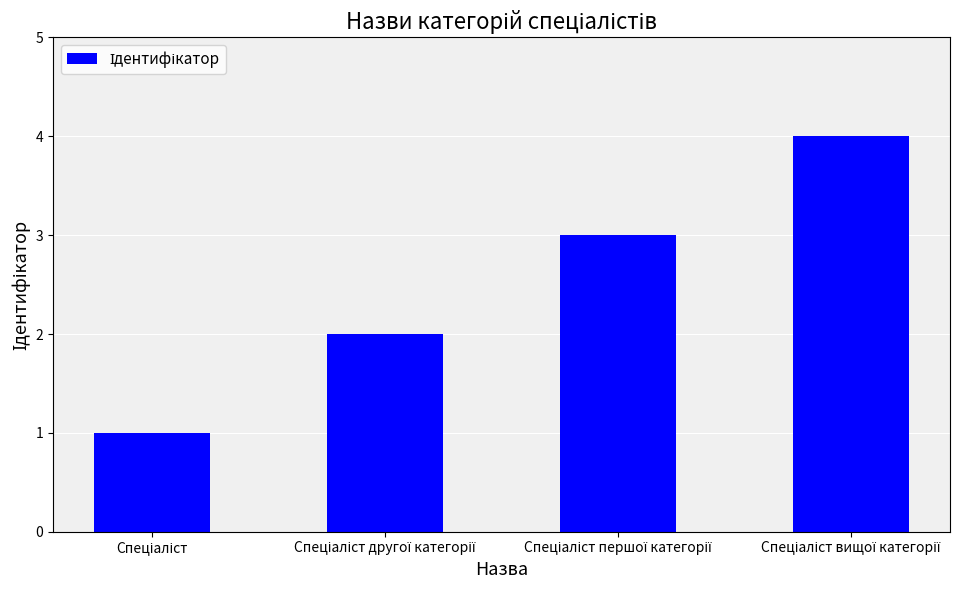

What is the maximum value shown in the chart?

4